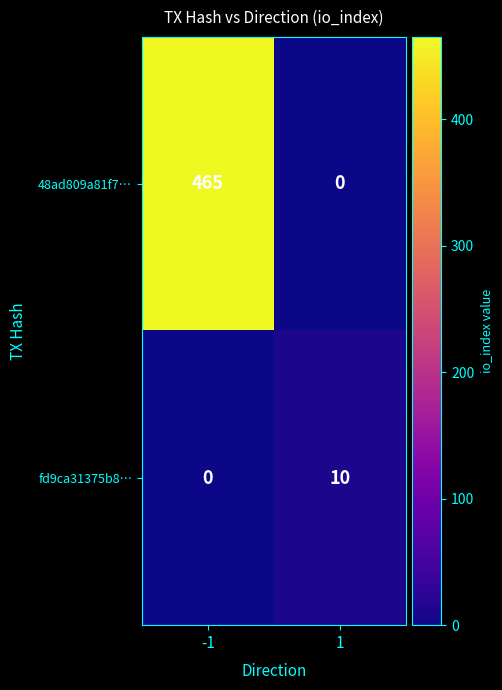

What is the sum of the fd9ca31375b8… values at 1 and -1?

10